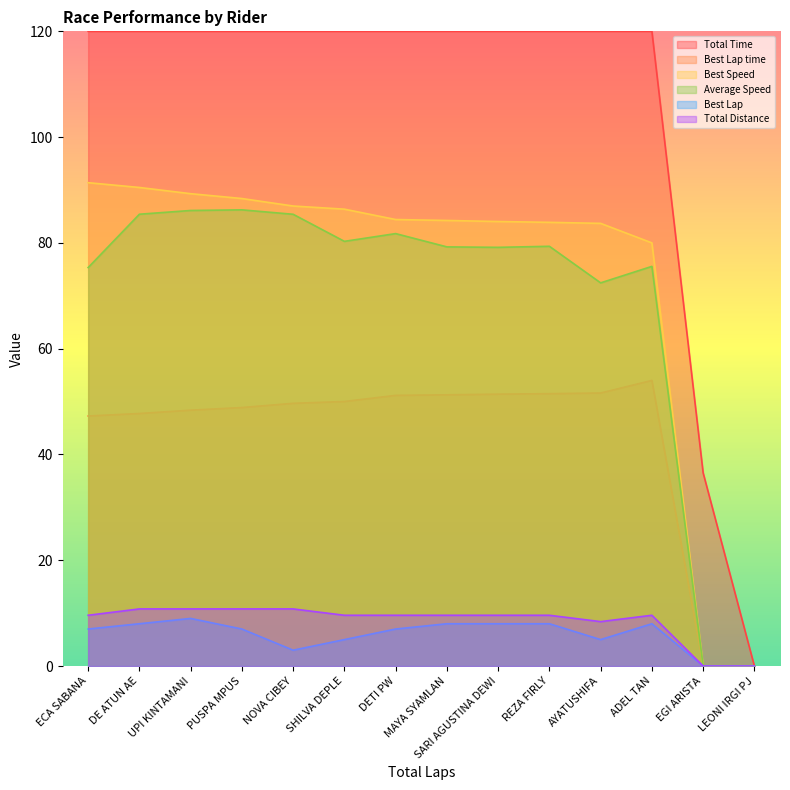

What position from the right is AYATUSHIFA?

4